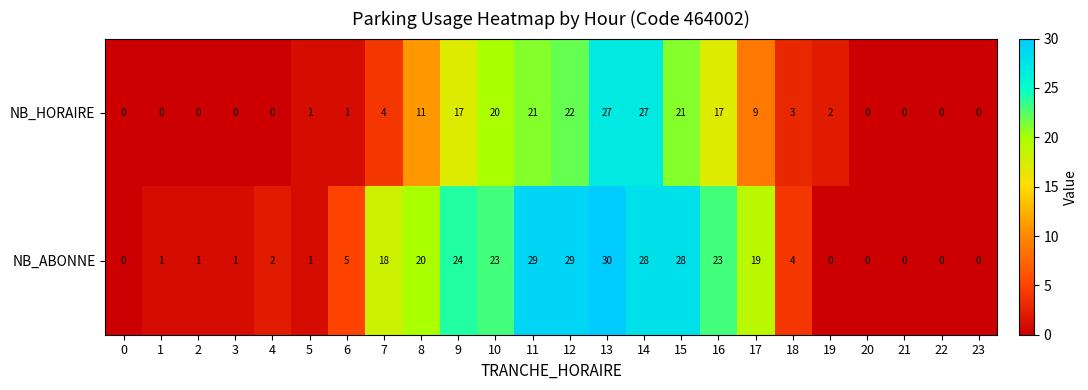

The value of NB_ABONNE at 22 is 0. True or false?

True